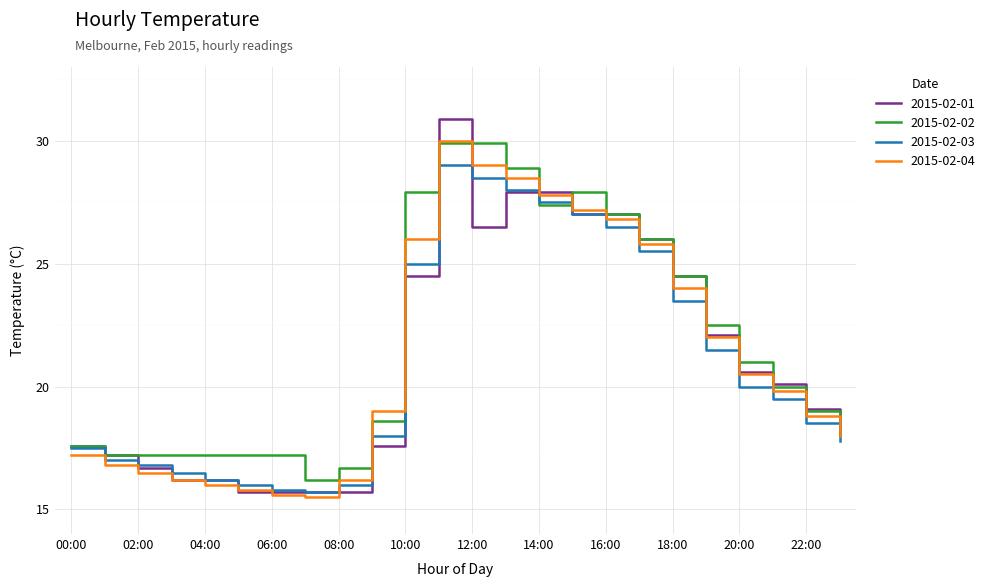

At how many categories does at least one series exceed 24?

9